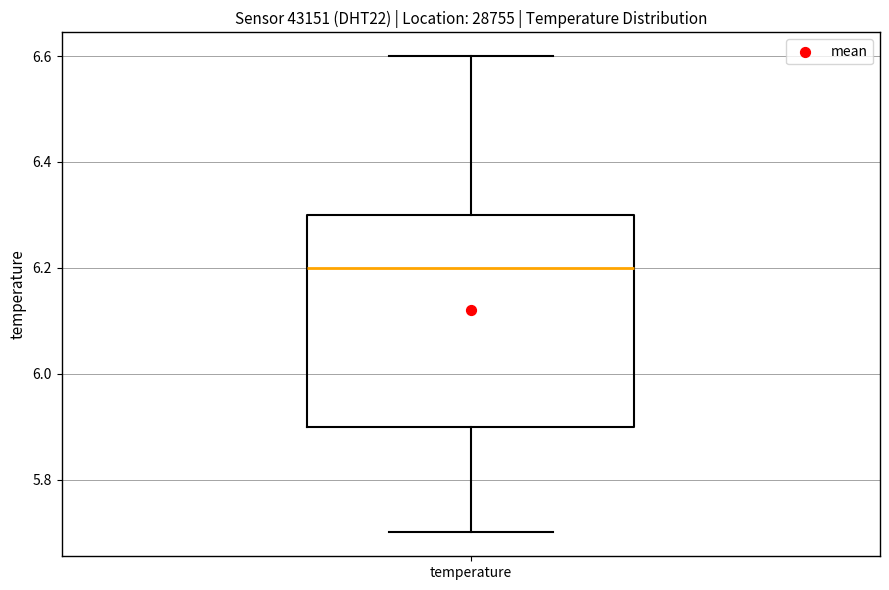

Read this box plot against the y-axis: the position of the median line, the range covered by the box, and the ends of both whiskers. The values are not printed on the chart, so give them approximately, as read against the axis.

median 6.2, box 5.9 to 6.3, whiskers 5.7 to 6.6